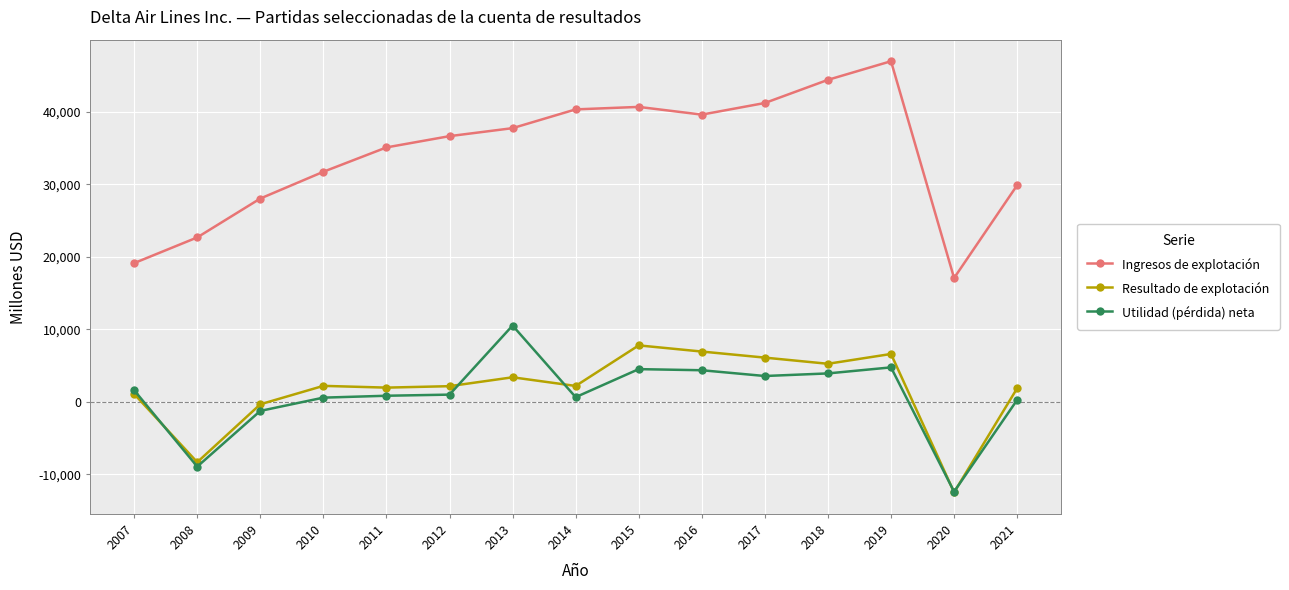

At which label does Utilidad (pérdida) neta reach its minimum?

2020